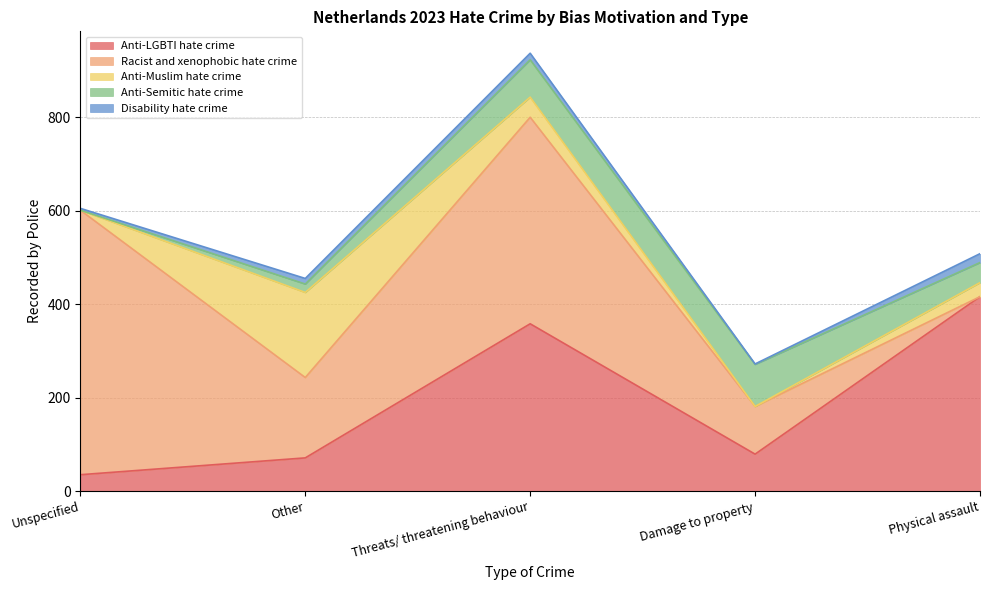

What is the difference between the second highest and second lowest values in the Racist and xenophobic hate crime series?

340